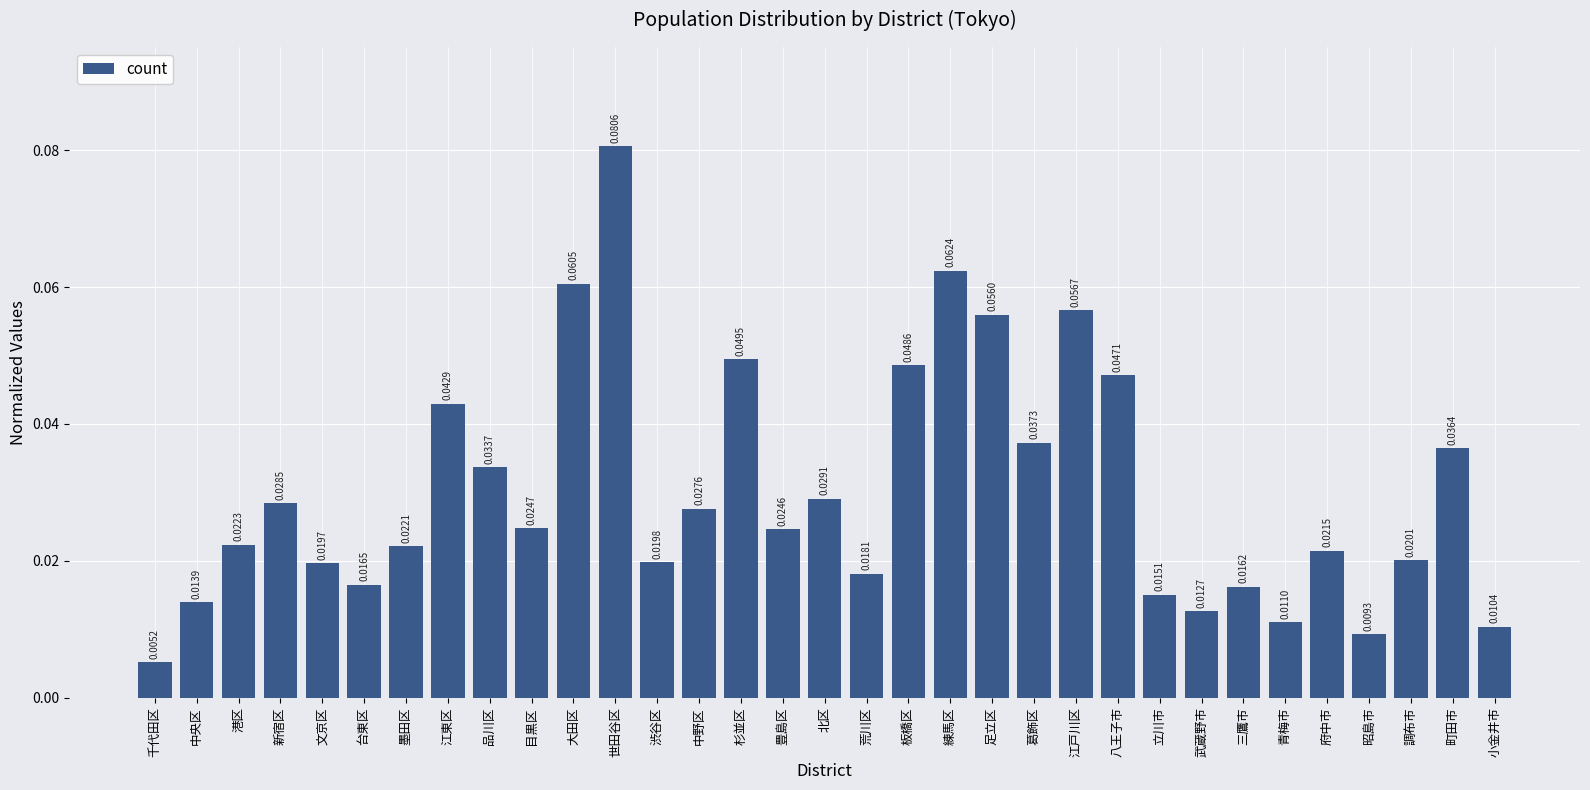

What is the label of the 5th bar from the left?

文京区